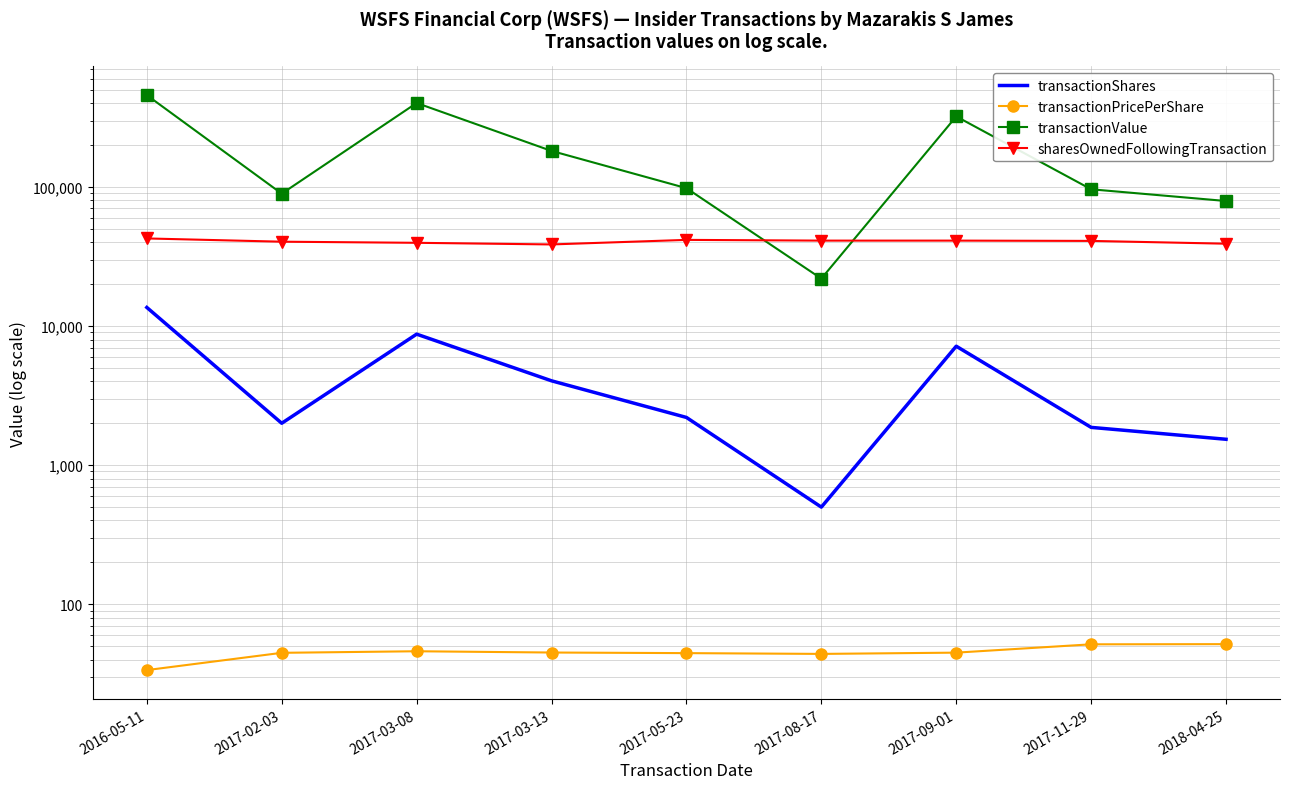

How many distinct data groups are displayed?

4